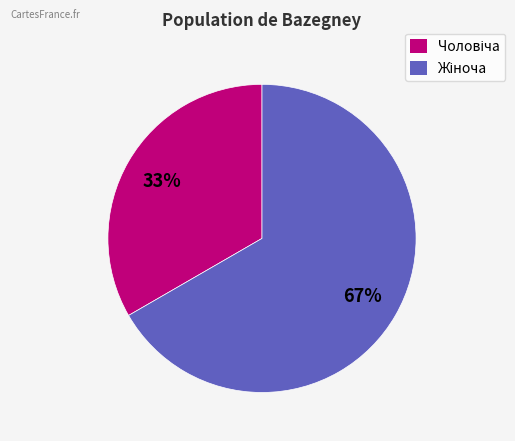

To the nearest percent, what is the average slice percentage?

50%